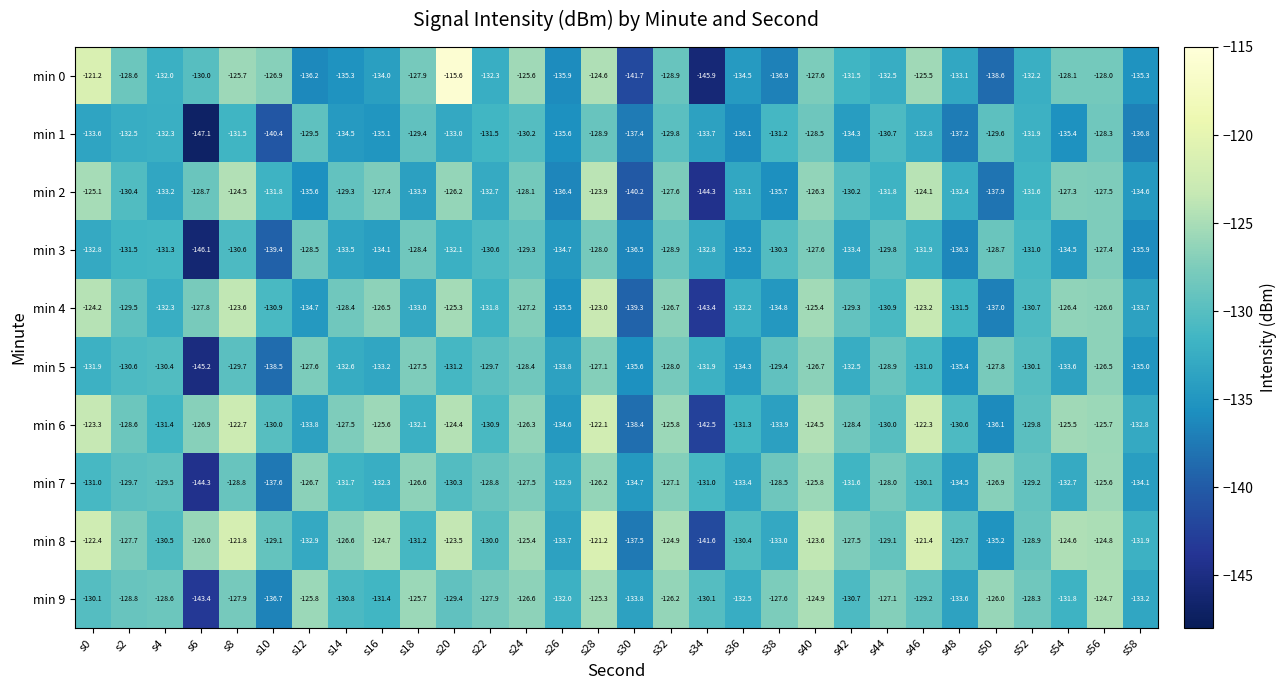

At which category does the chart reach its minimum across all series?

s6